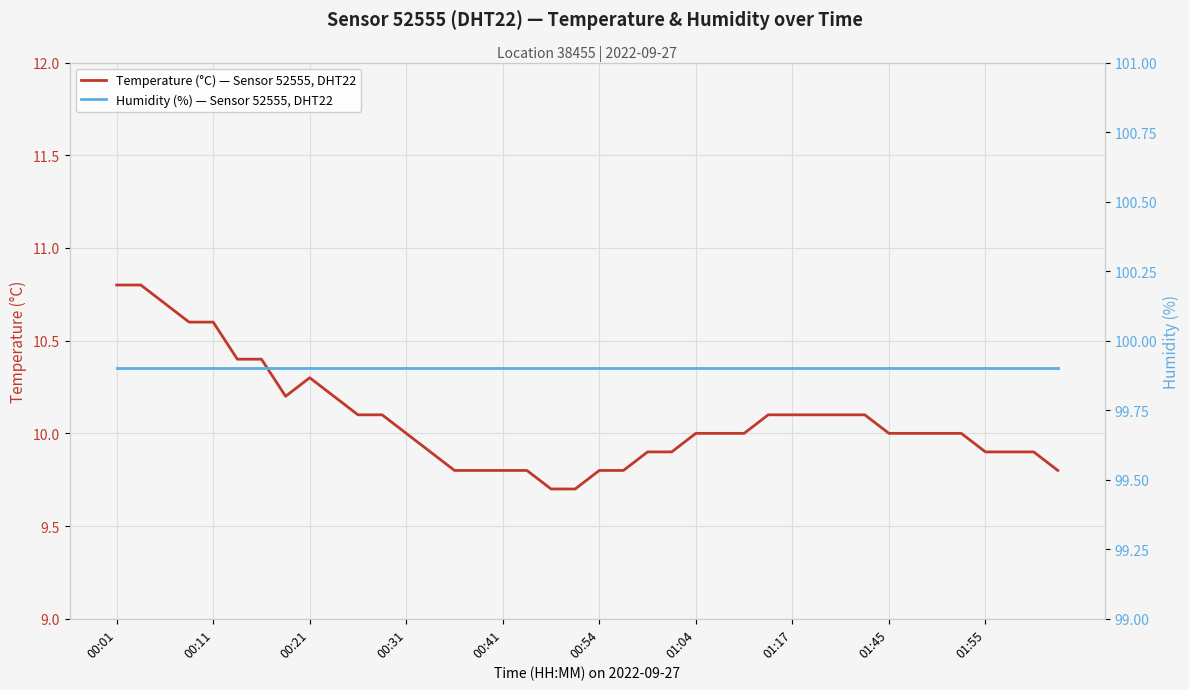

True or false: Temperature (°C) — Sensor 52555, DHT22 and Humidity (%) — Sensor 52555, DHT22 cross at least once.

False